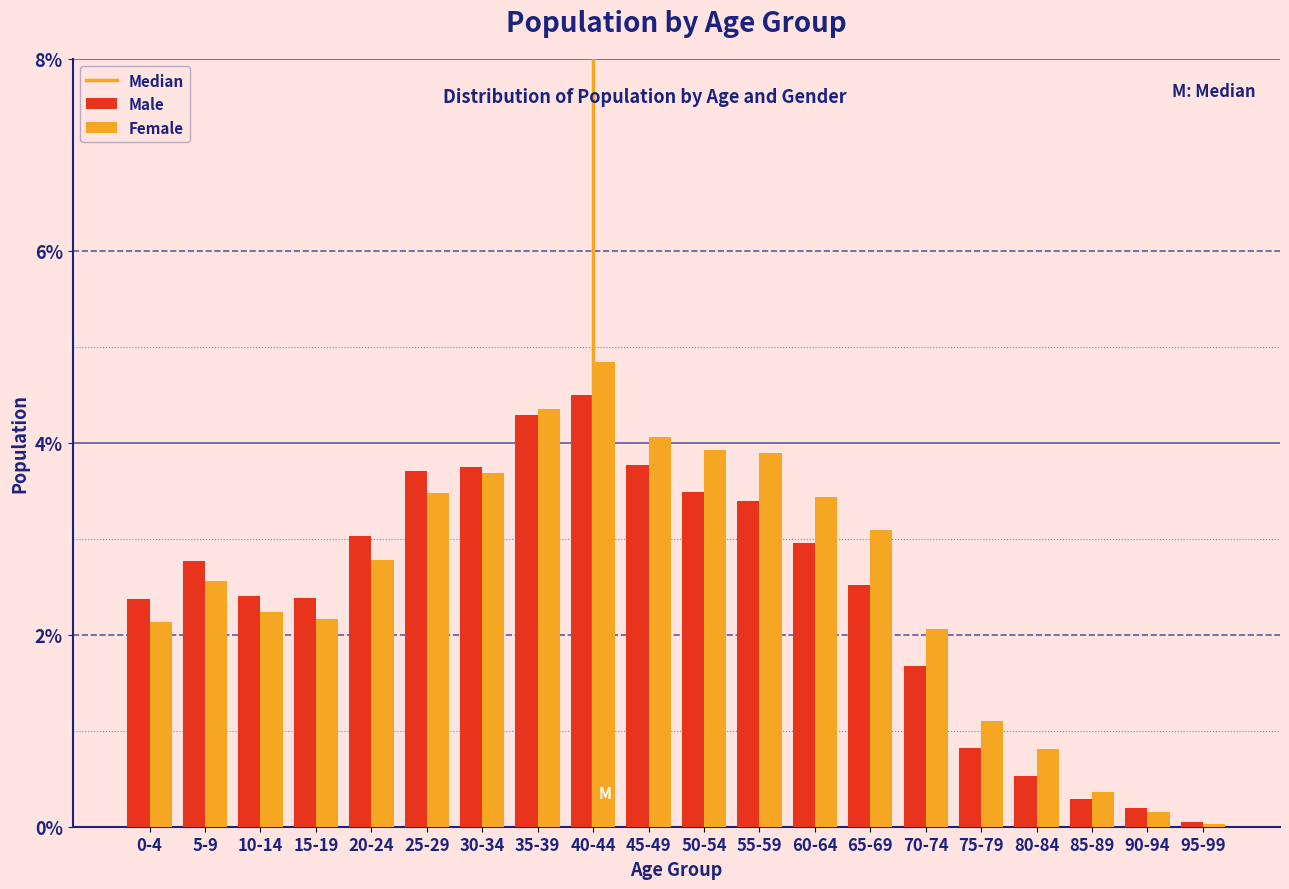

At which category does the chart reach its peak across all series?

40-44